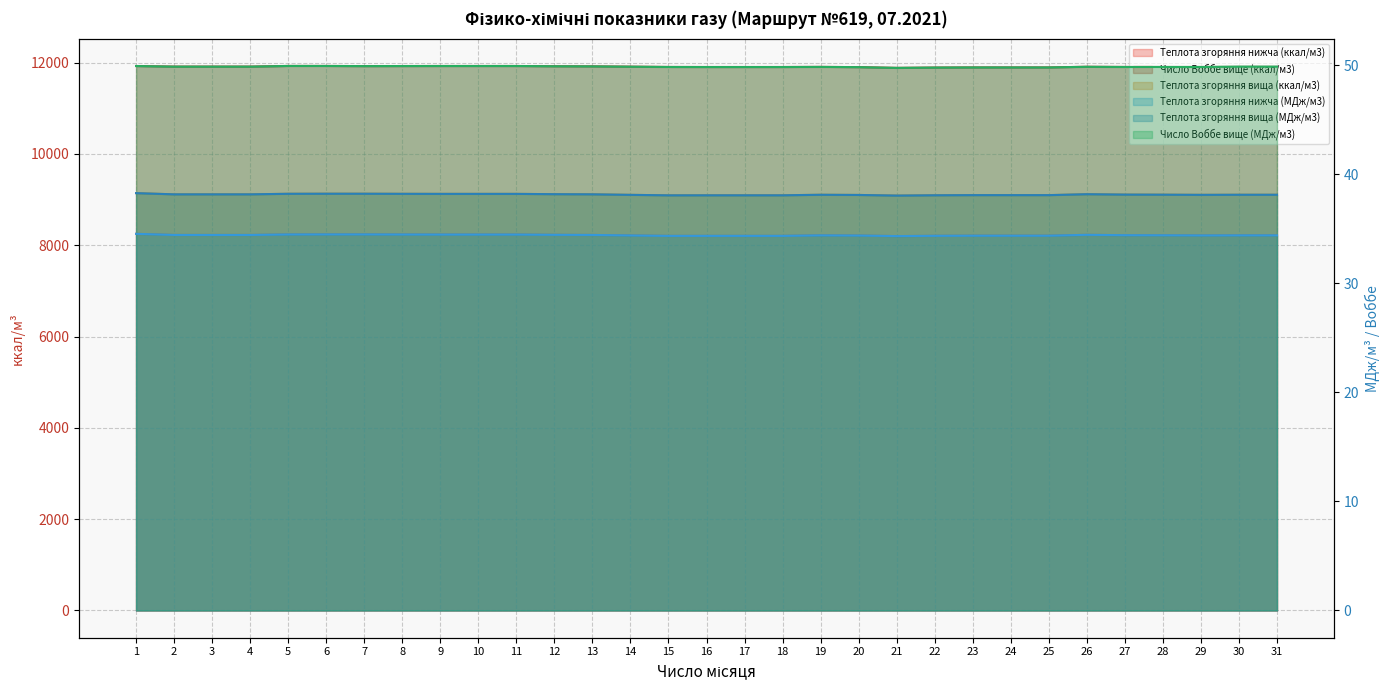

What is the value of the Теплота згоряння нижча (МДж/м3) point at the 21st from the left?

34.3